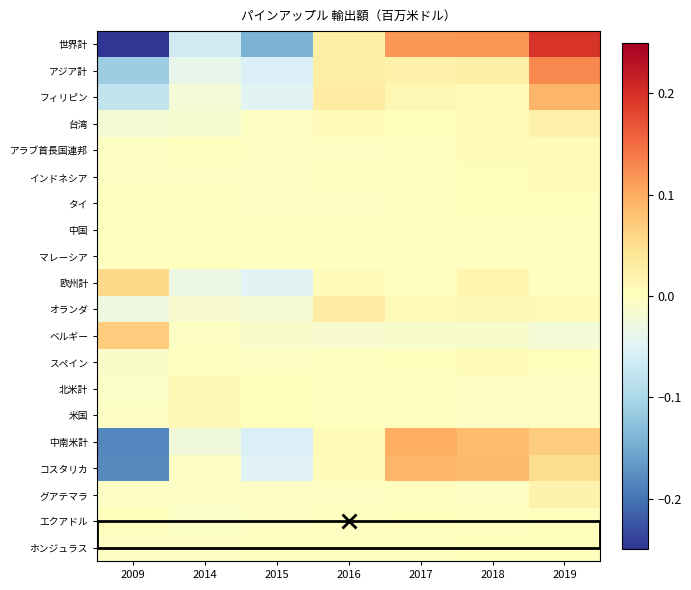

Reading left to right, what are all the values shown in this chart?

世界計: 2009=-0.2	2014=-0.1	2015=-0.1	2016=0.0	2017=0.1	2018=0.1	2019=0.2
アジア計: 2009=-0.1	2014=-0.0	2015=-0.1	2016=0.0	2017=0.0	2018=0.0	2019=0.1
フィリピン: 2009=-0.1	2014=-0.0	2015=-0.0	2016=0.0	2017=0.0	2018=0.0	2019=0.1
台湾: 2009=-0.0	2014=-0.0	2015=-0.0	2016=0.0	2017=0.0	2018=0.0	2019=0.0
アラブ首長国連邦: 2009=-0.0	2014=0.0	2015=-0.0	2016=-0.0	2017=0.0	2018=0.0	2019=0.0
インドネシア: 2009=-0.0	2014=-0.0	2015=-0.0	2016=-0.0	2017=0.0	2018=0.0	2019=0.0
タイ: 2009=-0.0	2014=-0.0	2015=-0.0	2016=-0.0	2017=0.0	2018=0.0	2019=0.0
中国: 2009=-0.0	2014=-0.0	2015=-0.0	2016=-0.0	2017=0.0	2018=0.0	2019=0.0
マレーシア: 2009=-0.0	2014=0.0	2015=0.0	2016=0.0	2017=0.0	2018=-0.0	2019=-0.0
欧州計: 2009=0.1	2014=-0.0	2015=-0.0	2016=0.0	2017=0.0	2018=0.0	2019=0.0
オランダ: 2009=-0.0	2014=-0.0	2015=-0.0	2016=0.0	2017=0.0	2018=0.0	2019=0.0
ベルギー: 2009=0.1	2014=-0.0	2015=-0.0	2016=-0.0	2017=-0.0	2018=-0.0	2019=-0.0
スペイン: 2009=-0.0	2014=-0.0	2015=-0.0	2016=0.0	2017=0.0	2018=0.0	2019=0.0
北米計: 2009=-0.0	2014=0.0	2015=0.0	2016=0.0	2017=-0.0	2018=-0.0	2019=-0.0
米国: 2009=-0.0	2014=0.0	2015=0.0	2016=0.0	2017=-0.0	2018=-0.0	2019=-0.0
中南米計: 2009=-0.2	2014=-0.0	2015=-0.1	2016=0.0	2017=0.1	2018=0.1	2019=0.1
コスタリカ: 2009=-0.2	2014=-0.0	2015=-0.0	2016=0.0	2017=0.1	2018=0.1	2019=0.1
グアテマラ: 2009=-0.0	2014=-0.0	2015=-0.0	2016=-0.0	2017=-0.0	2018=-0.0	2019=0.0
エクアドル: 2009=0.0	2014=-0.0	2015=-0.0	2016=-0.0	2017=0.0	2018=0.0	2019=0.0
ホンジュラス: 2009=-0.0	2014=-0.0	2015=-0.0	2016=-0.0	2017=0.0	2018=0.0	2019=0.0